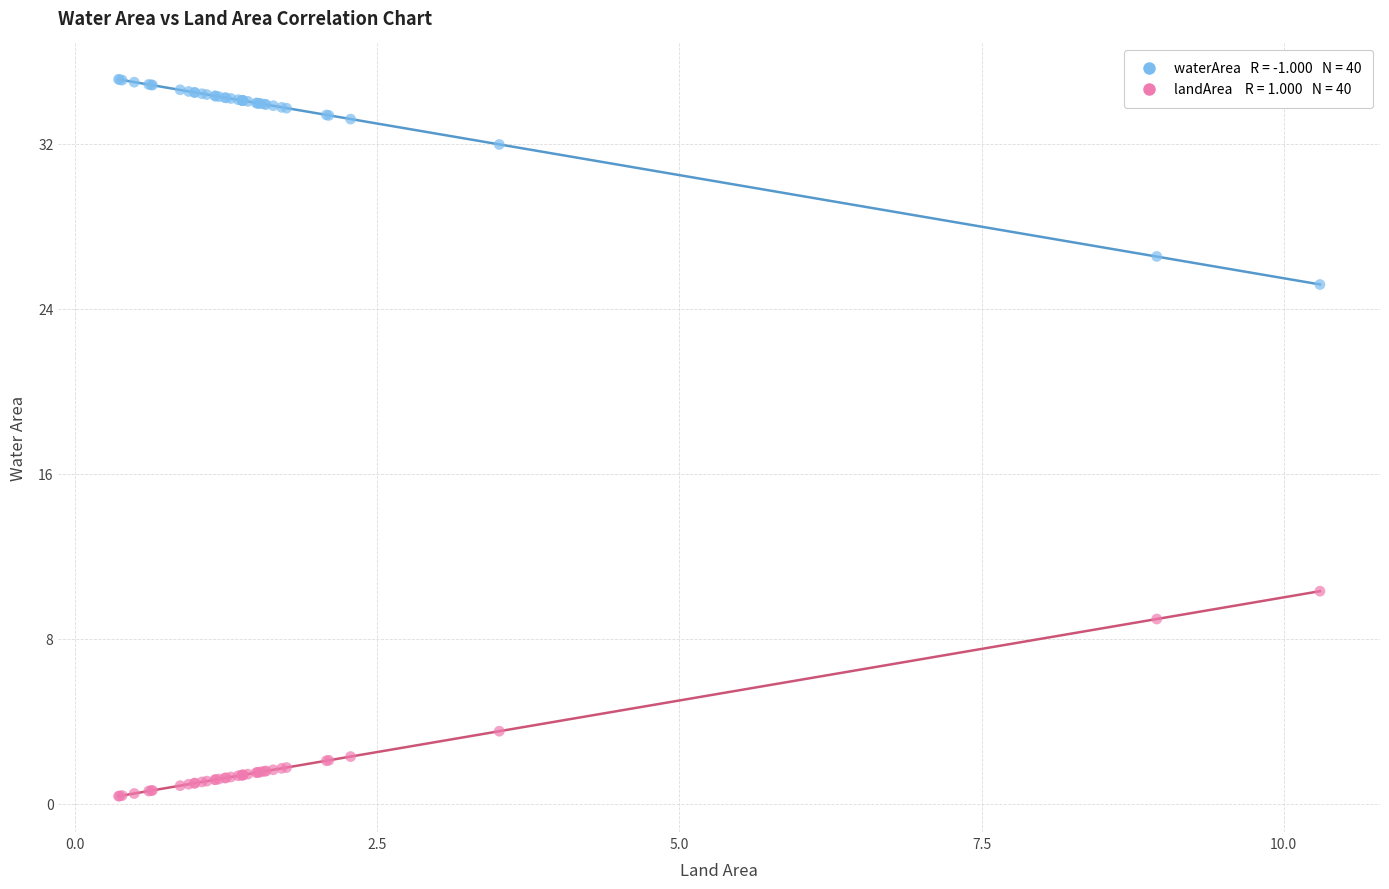

Across all series, what Y value is closest to 17?

10.3